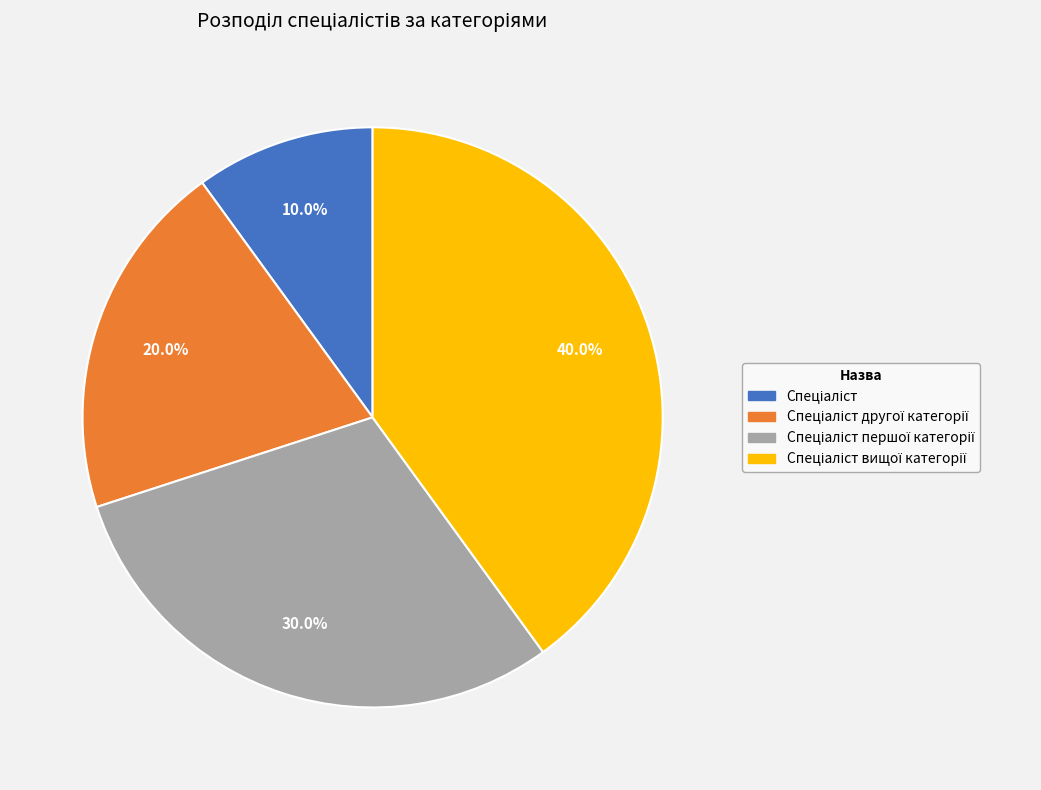

Is there any slice that represents more than half of the pie?

No